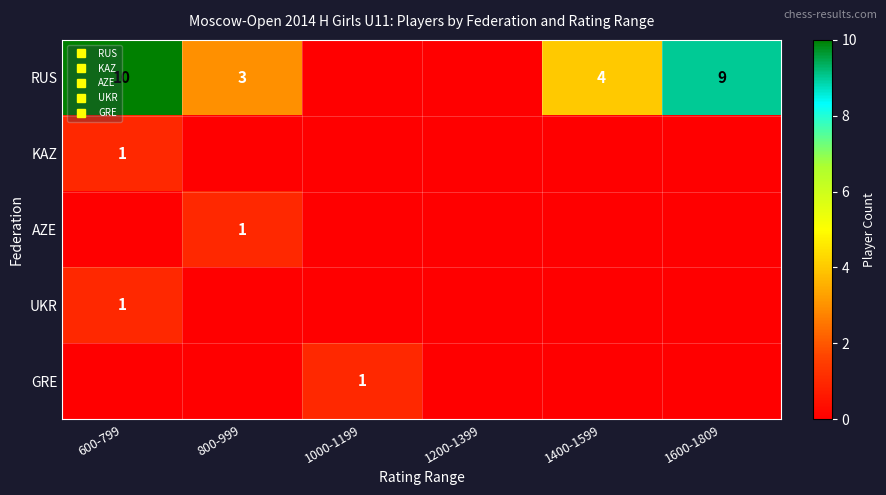

How many distinct data groups are displayed?

5